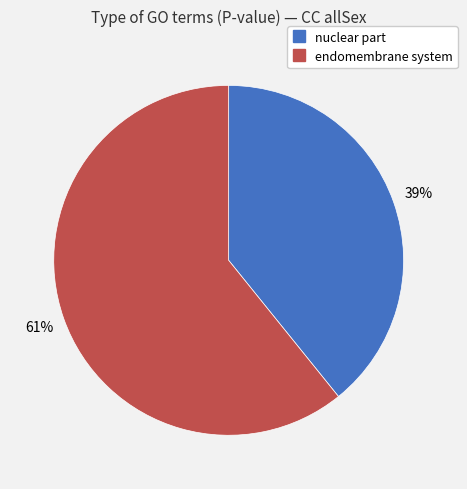

How many slices are in this pie chart?

2